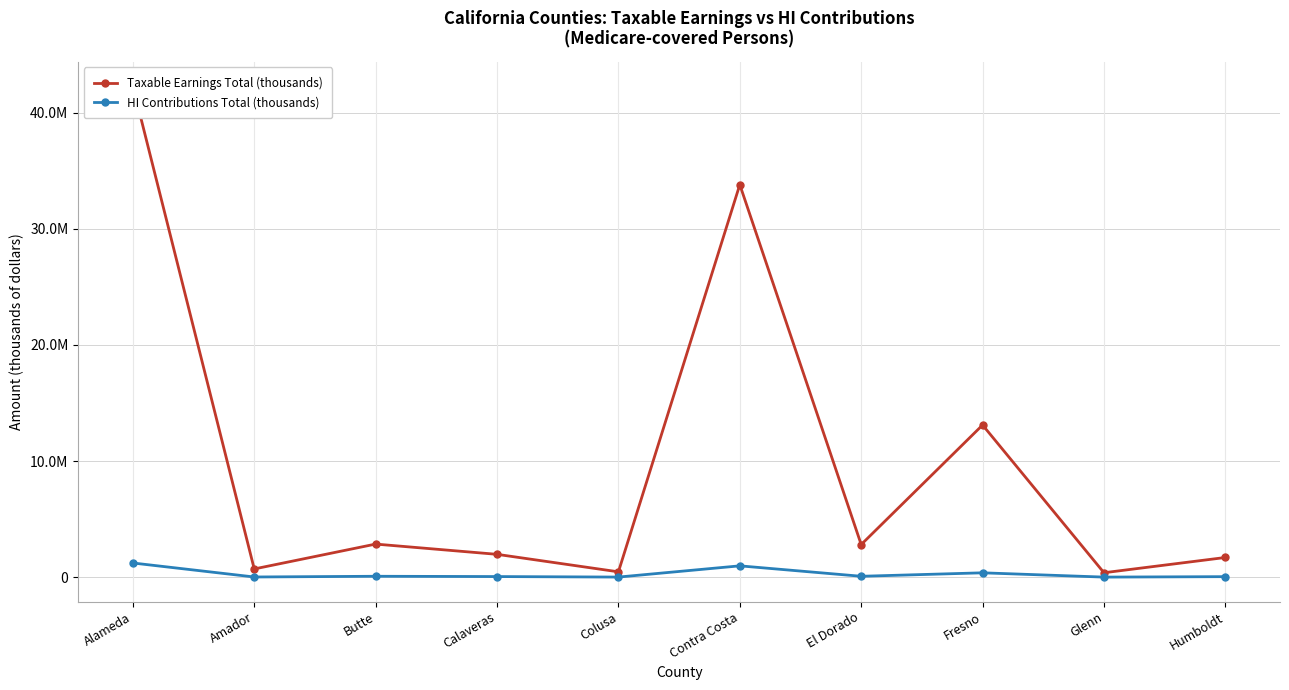

Reading left to right, extract all data points from this chart.

Taxable Earnings Total (thousands): Alameda=42292763	Amador=712735	Butte=2854409	Calaveras=1971661	Colusa=464916	Contra Costa=33803366	El Dorado=2813327	Fresno=13106170	Glenn=386855	Humboldt=1700348
HI Contributions Total (thousands): Alameda=1226490	Amador=20669	Butte=82778	Calaveras=57178	Colusa=13483	Contra Costa=980298	El Dorado=81586	Fresno=380079	Glenn=11219	Humboldt=49310